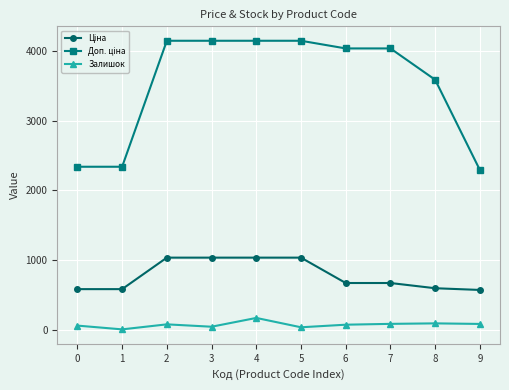

What is the average value of the Залишок series?

74.8